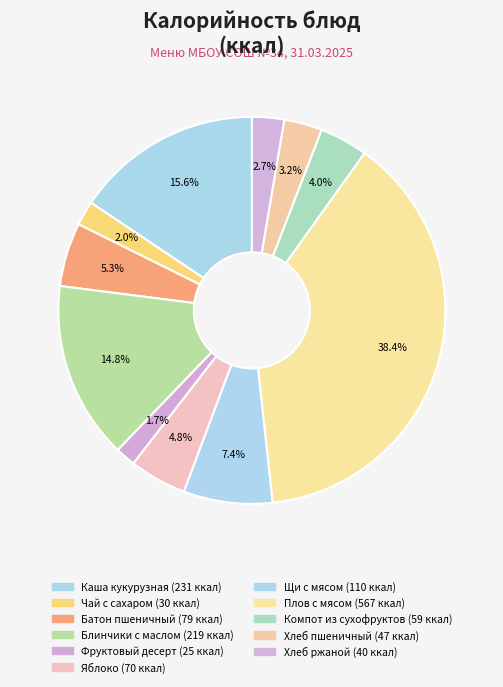

Is there a majority slice in this chart?

No